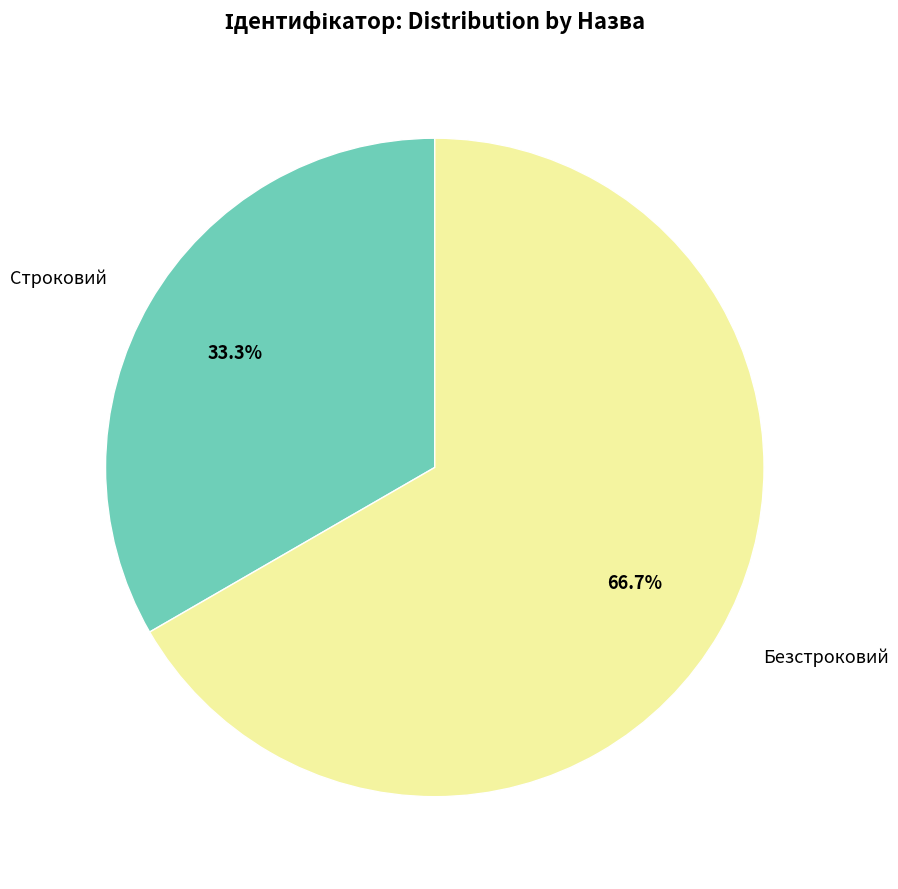

Does any single category account for the majority?

Yes